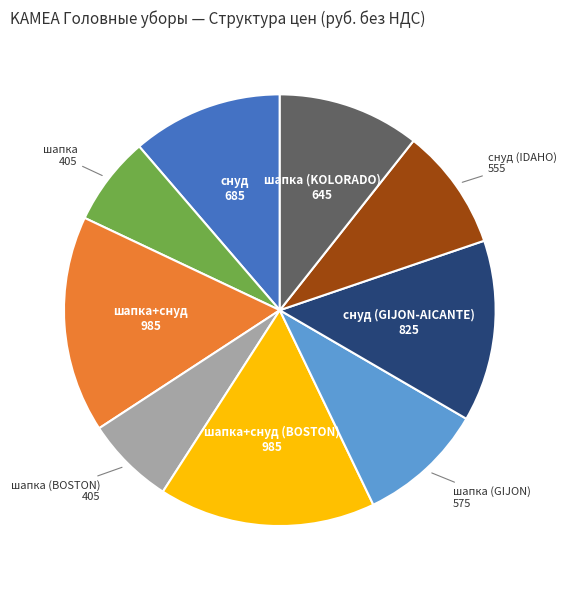

Is there any slice that represents more than half of the pie?

No